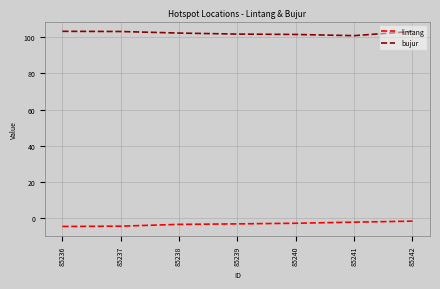

The value of bujur at 85238 is 102.3. True or false?

True